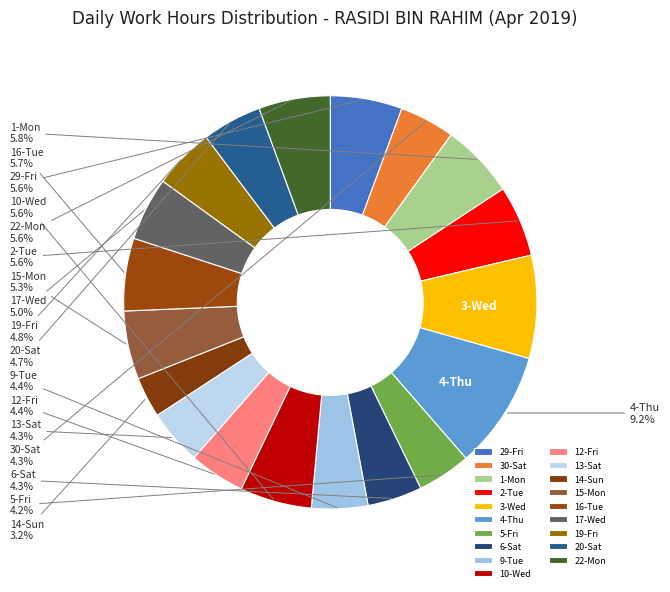

How many segments does this pie chart have?

19